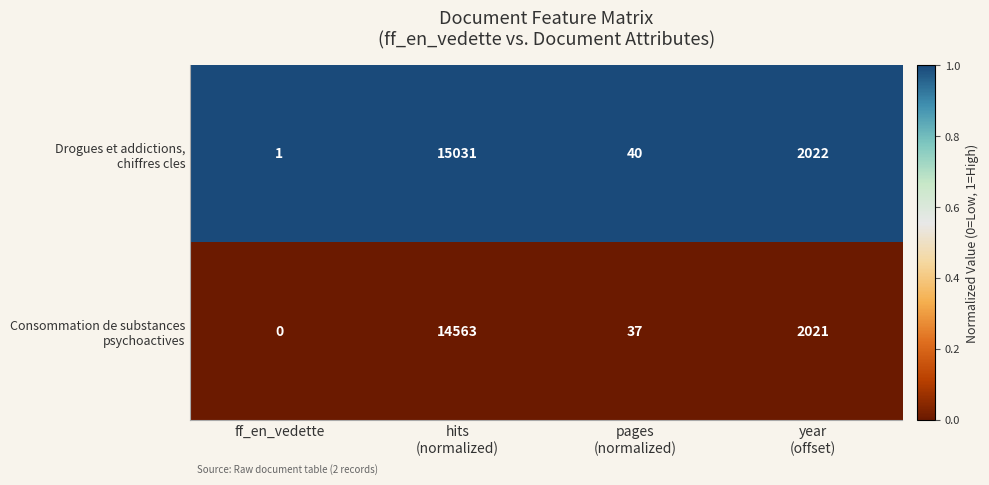

What is the greatest value displayed?

15031